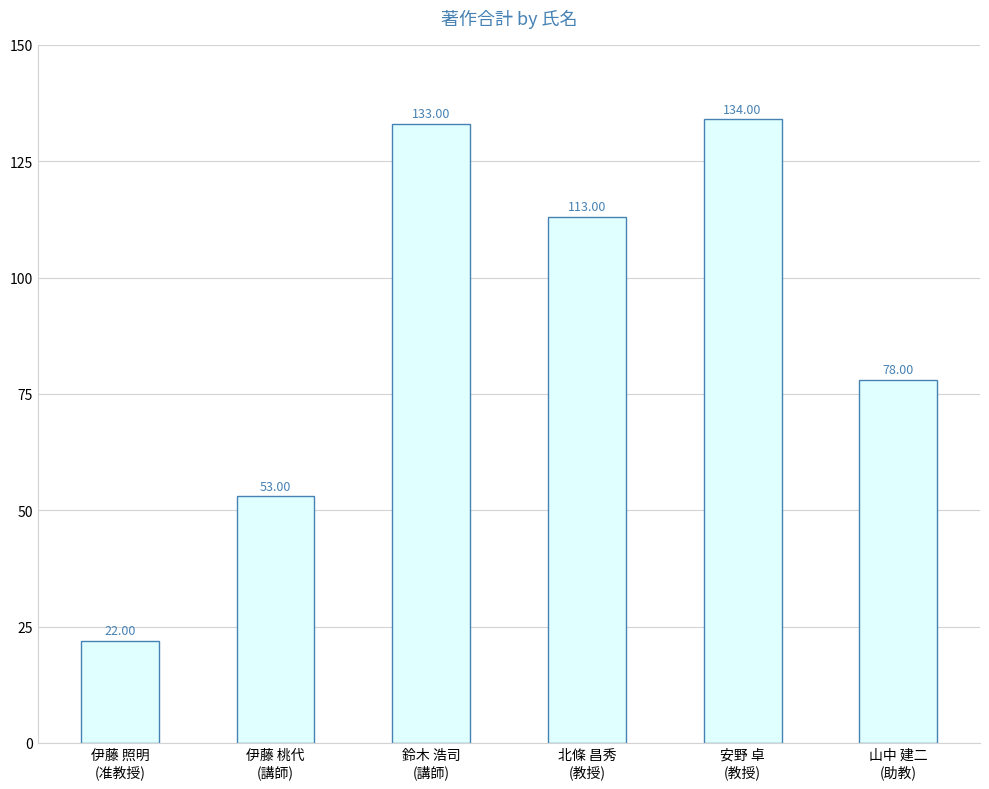

Reading left to right, list all the values displayed in this chart.

伊藤 照明
(准教授)=22	伊藤 桃代
(講師)=53	鈴木 浩司
(講師)=133	北條 昌秀
(教授)=113	安野 卓
(教授)=134	山中 建二
(助教)=78